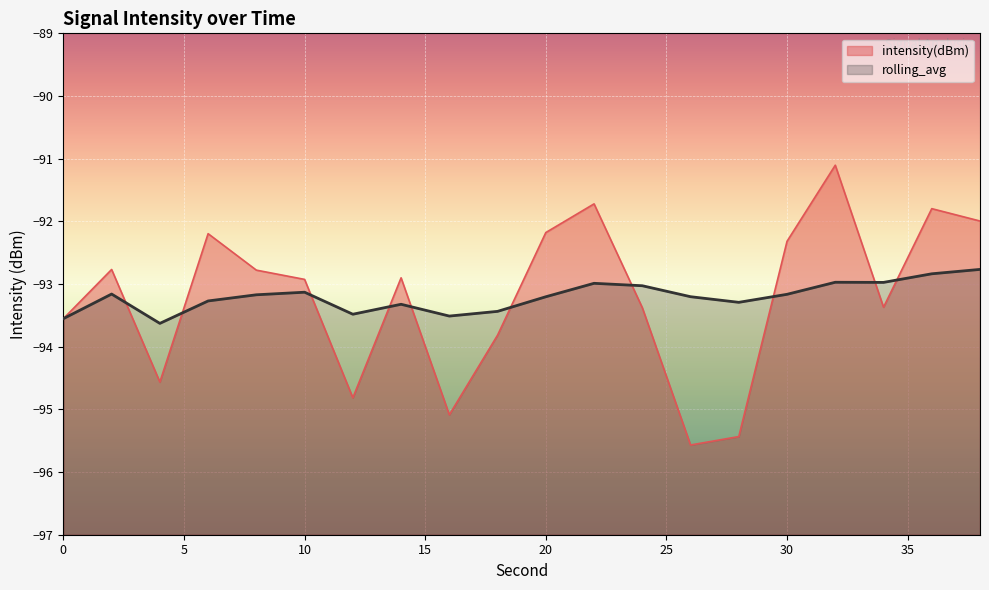

The value of intensity(dBm) at 14 is -136.4. True or false?

False